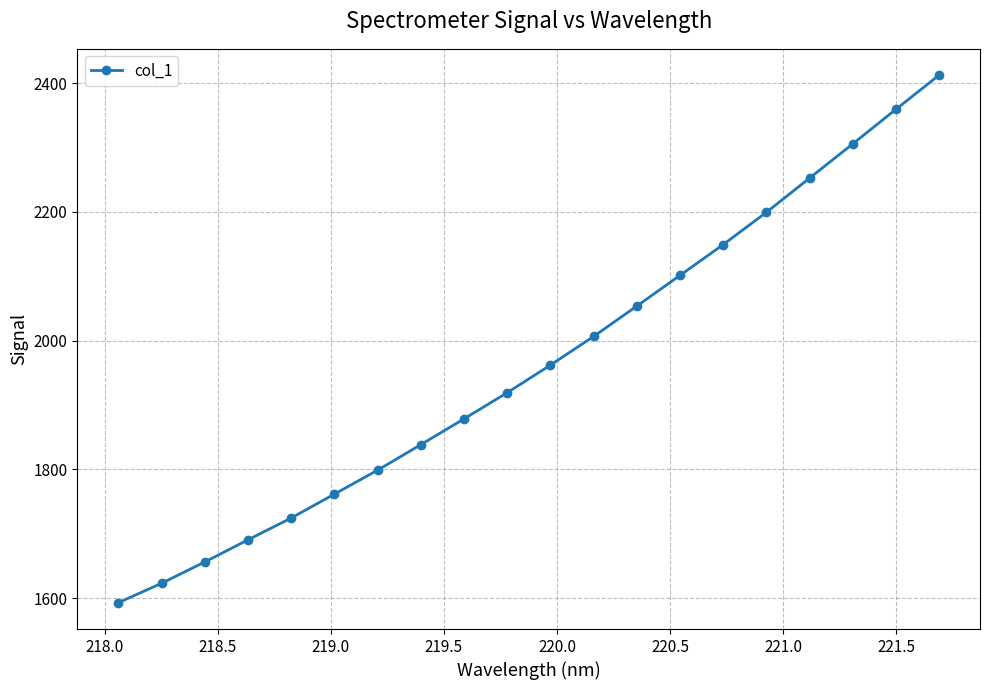

Reading right to left, transcribe all the data shown in this chart.

2412.3	2359.2	2305.5	2252.4	2199.3	2149.2	2101.4	2053.8	2006.6	1962.1	1919.3	1878.6	1838.6	1798.9	1761.8	1724.7	1690.8	1656.4	1623.3	1593.1